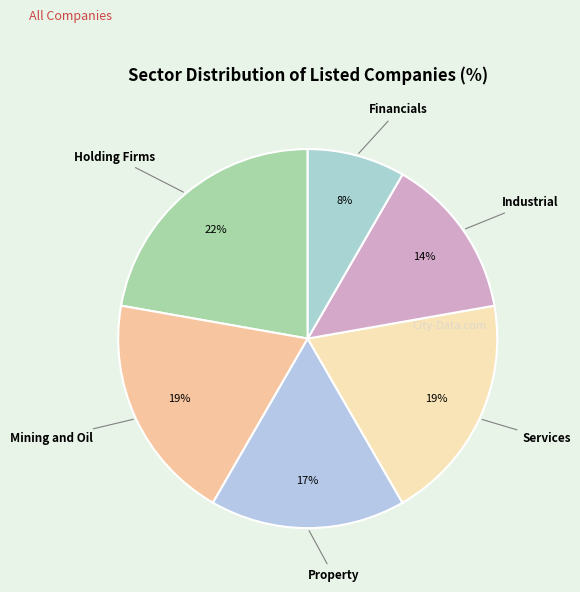

Count the number of slices in the pie.

6